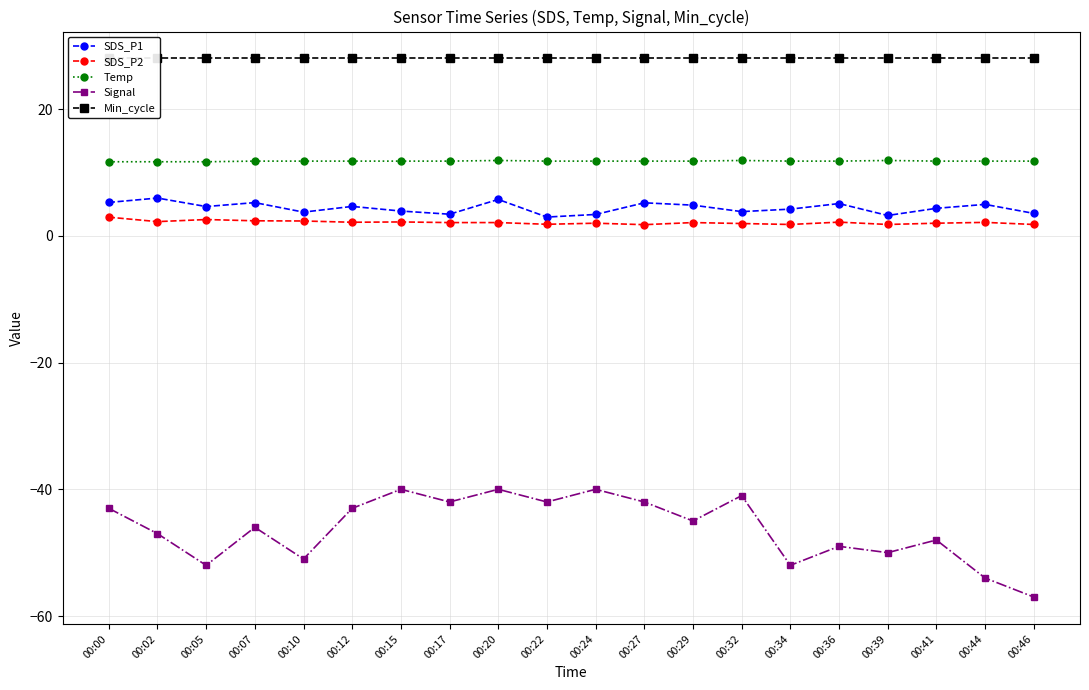

Does the chart have visible grid lines?

Yes